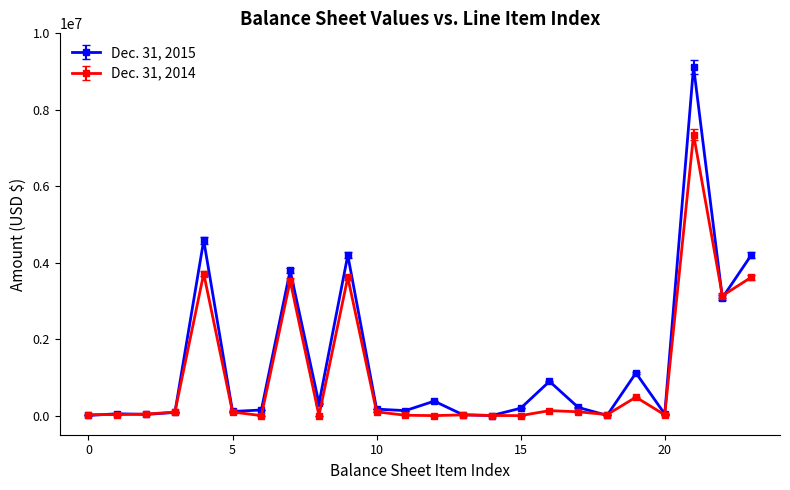

At how many categories does at least one series exceed 2789784?

6